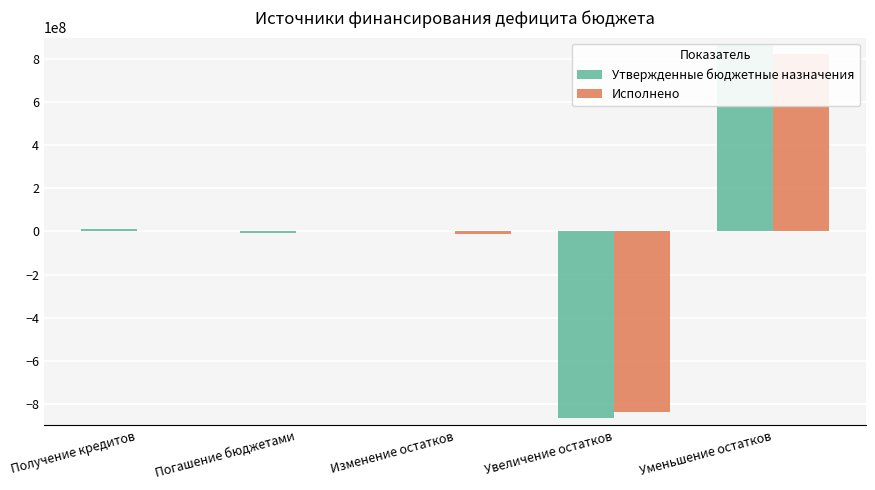

What is the difference between the Исполнено values at Изменение остатков and Погашение бюджетами?

13418395.4